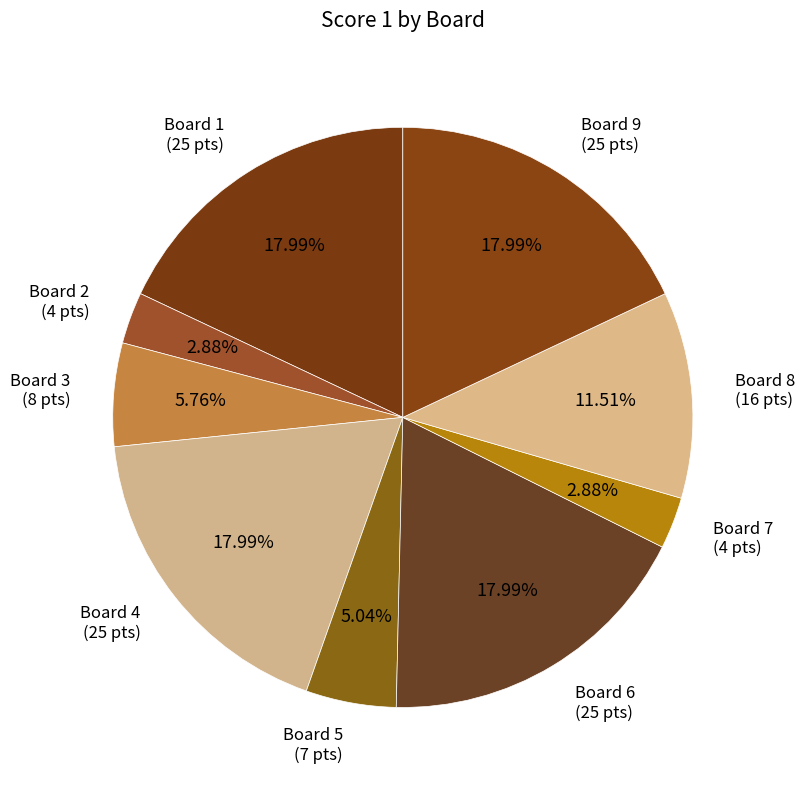

Rank the categories by value from highest to lowest.

Board 1, Board 4, Board 6, Board 9, Board 8, Board 3, Board 5, Board 2, Board 7